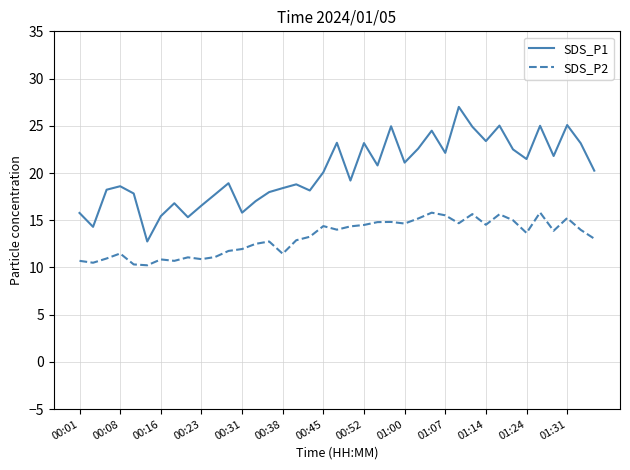

What is the minimum value shown in the chart?

10.2